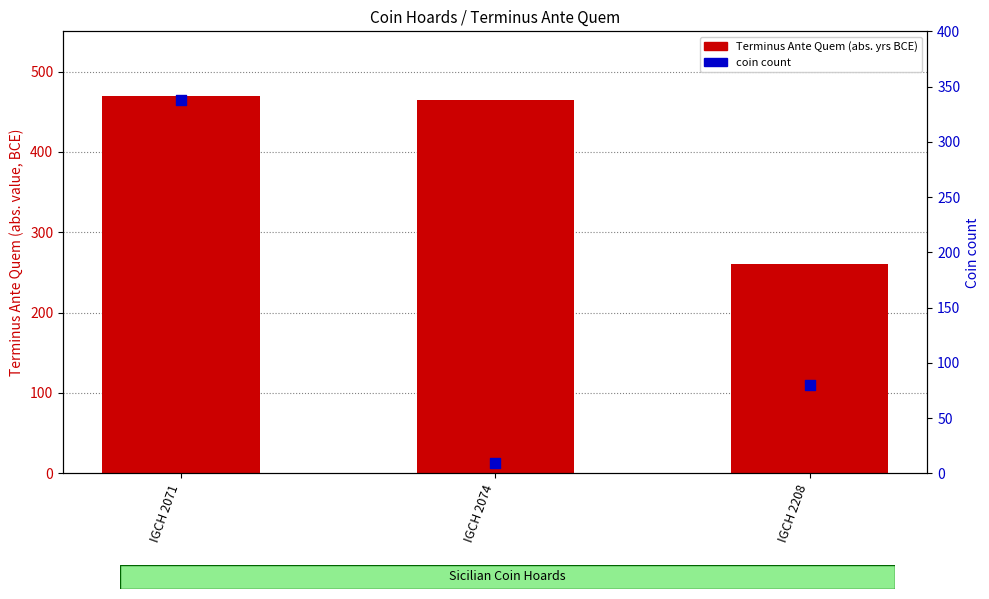

What are all the series names shown in the legend?

Terminus Ante Quem (abs), Coin count